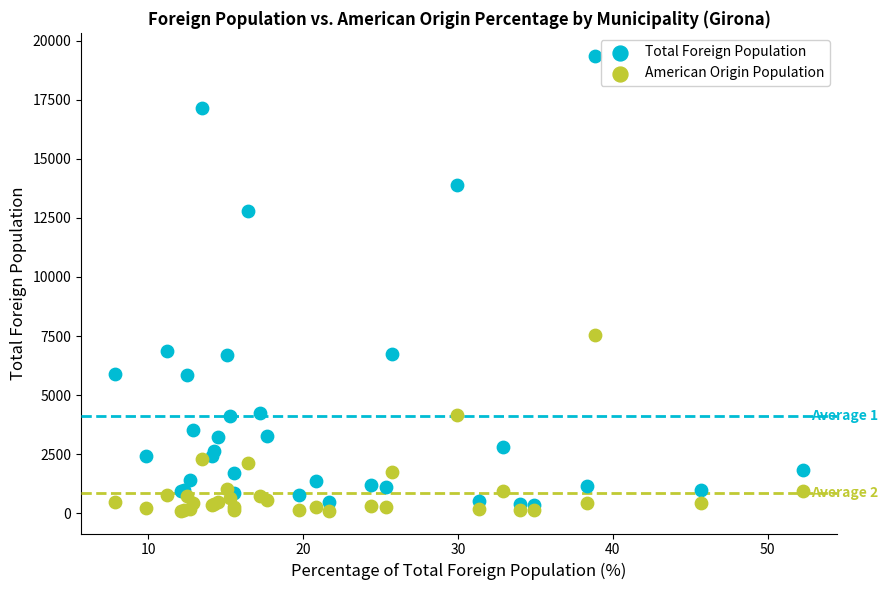

Which series contains the highest Y value?

Total Foreign Population